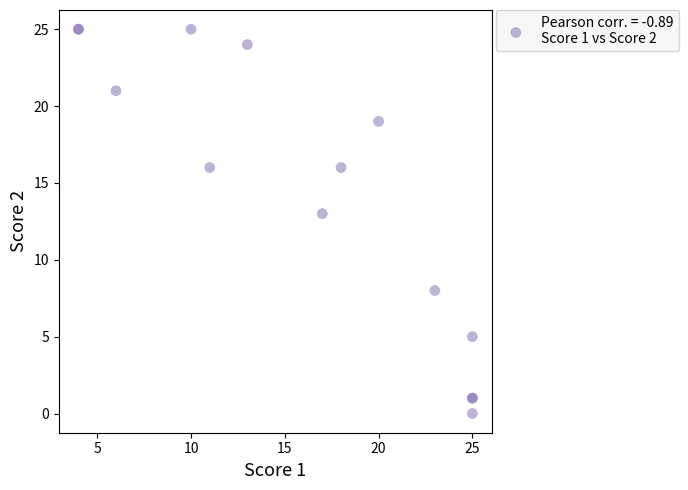

What Y value in the scatter plot is closest to 12?

13